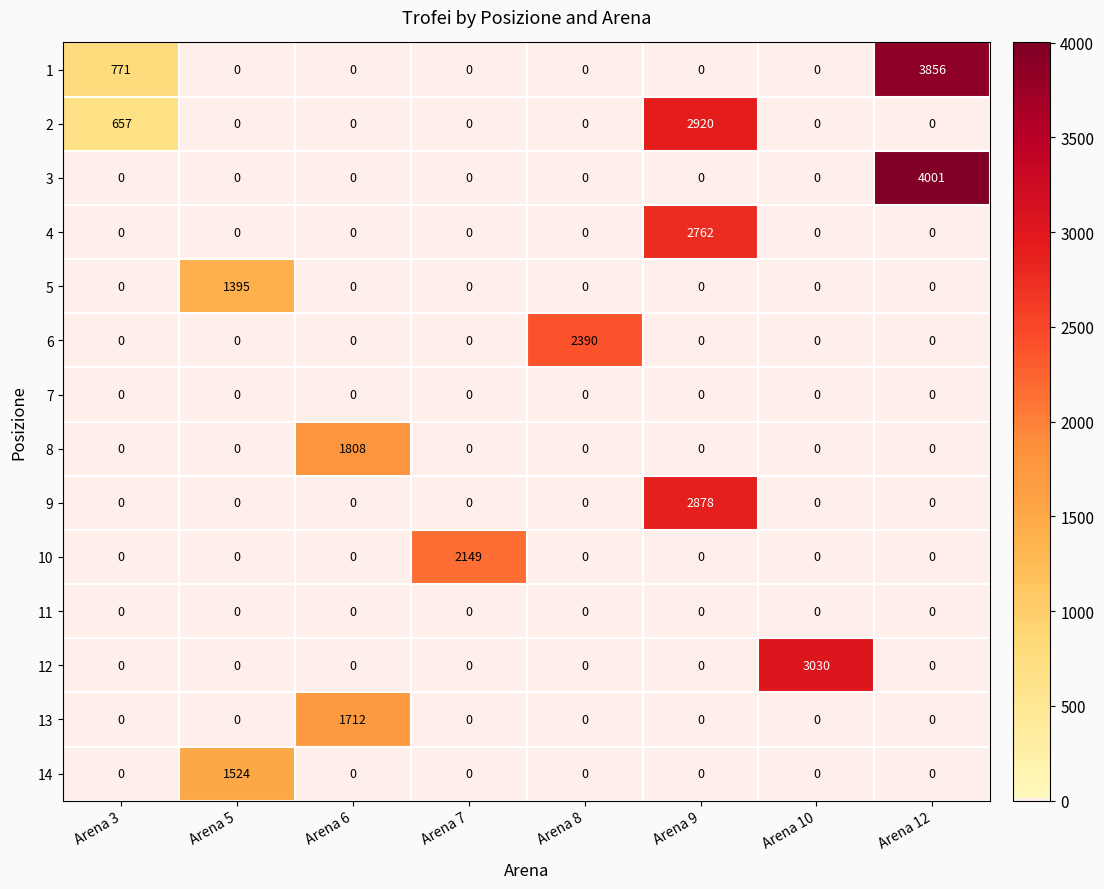

True or false: 14 has a value of 0 at Arena 6.

True